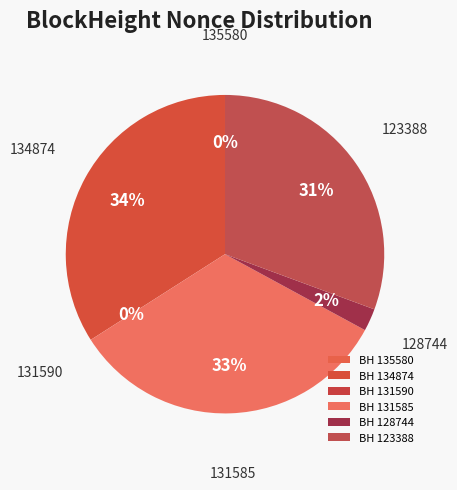

Is the sum of 123388 and 131585 greater than half?

Yes